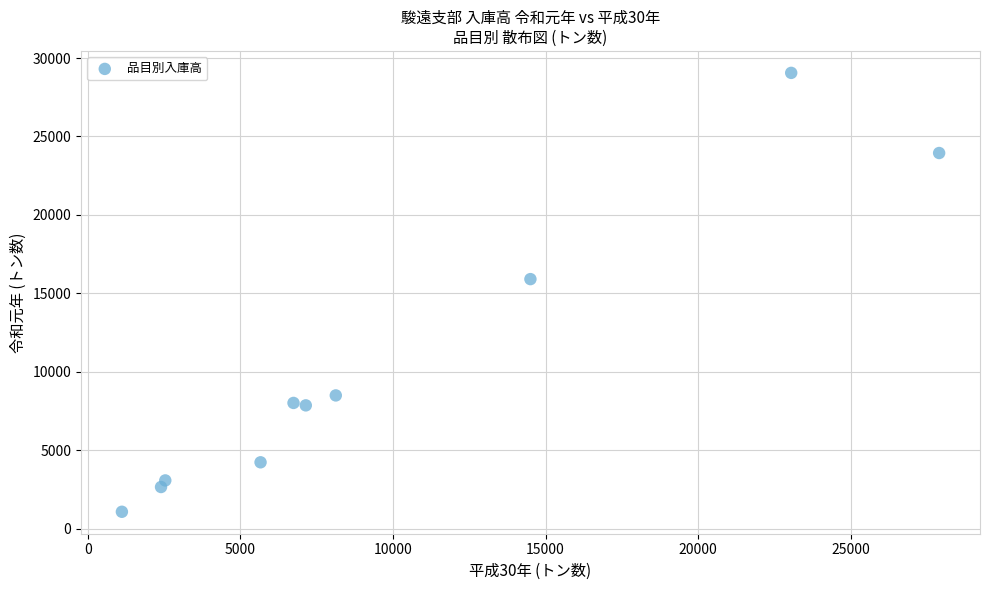

What Y value in the scatter plot is closest to 15061?

15904